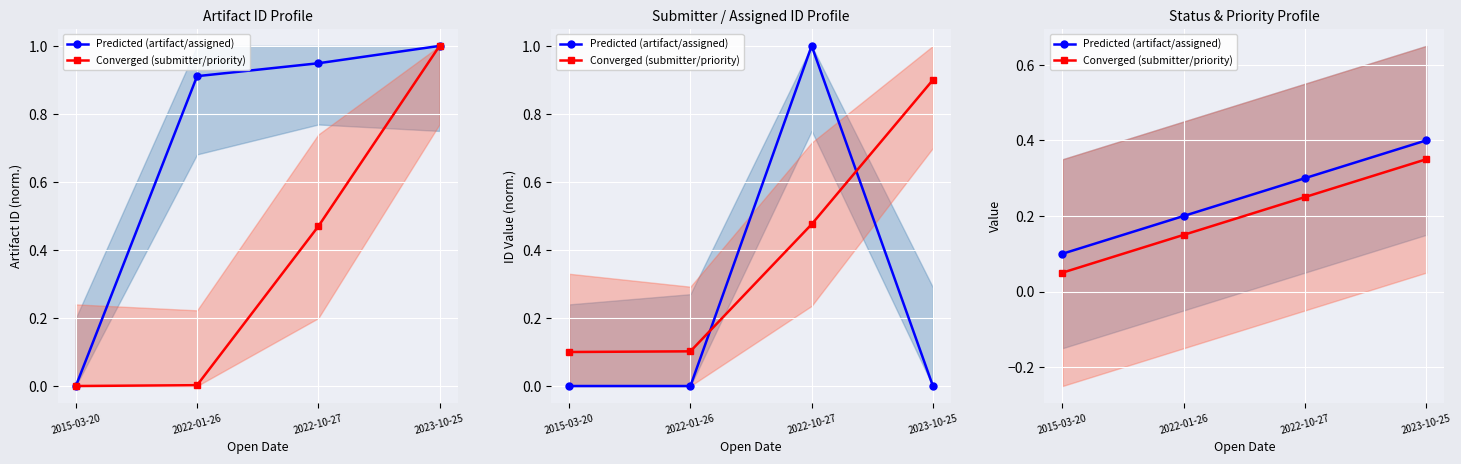

How many Converged (submitter/priority) values are between 0 and 1?

4